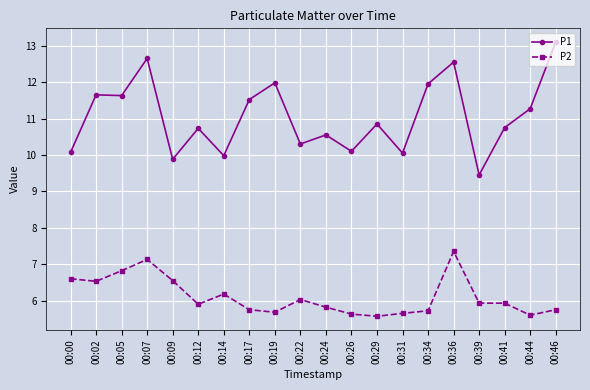

What is the value of the P1 point at the 18th from the left?

10.8